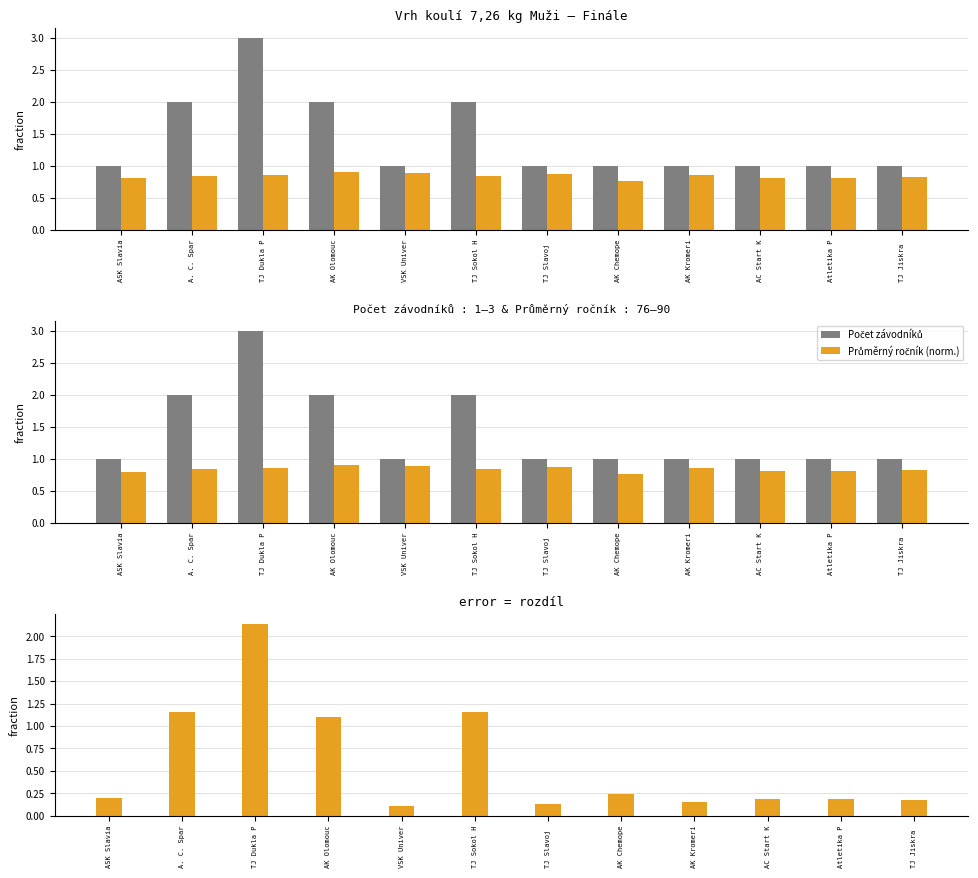

What is the sum of the Rozdíl (počet - ročník norm.) values at TJ Slavoj  and TJ Sokol H?

1.3